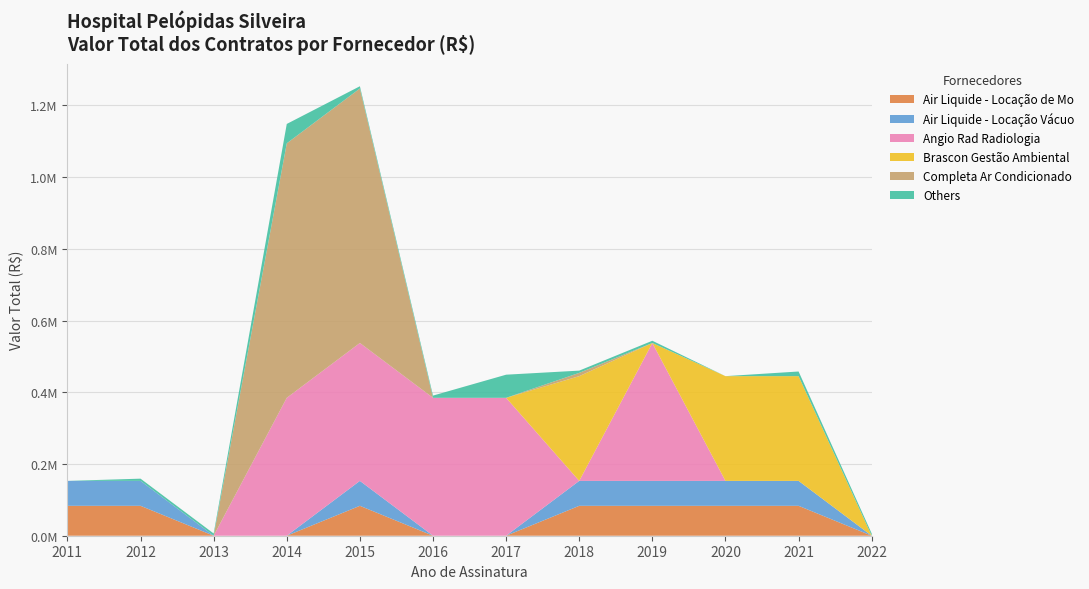

Reading left to right, what are all the values shown in this chart?

Air Liquide - Locação de Mo: 83421.2	83421.2	0.0	0.0	83421.2	0.0	0.0	83421.2	83421.2	83421.2	83421.2	0.0
Air Liquide - Locação Vácuo: 69517.7	69517.7	0.0	0.0	69517.7	0.0	0.0	69517.7	69517.7	69517.7	69517.7	0.0
Angio Rad Radiologia: 0.0	0.0	0.0	384634.0	384634.0	384634.0	384634.0	0.0	384634.0	0.0	0.0	0.0
Brascon Gestão Ambiental: 0.0	0.0	0.0	0.0	0.0	0.0	0.0	292120.0	0.0	292120.0	292120.0	0.0
Completa Ar Condicionado: 0.0	0.0	0.0	709812.7	709812.7	0.0	0.0	9204.0	0.0	0.0	0.0	0.0
Others: 0.0	6195.7	6195.7	54000.0	6195.7	6195.7	64488.0	6195.7	6195.7	0.0	12973.0	6195.7